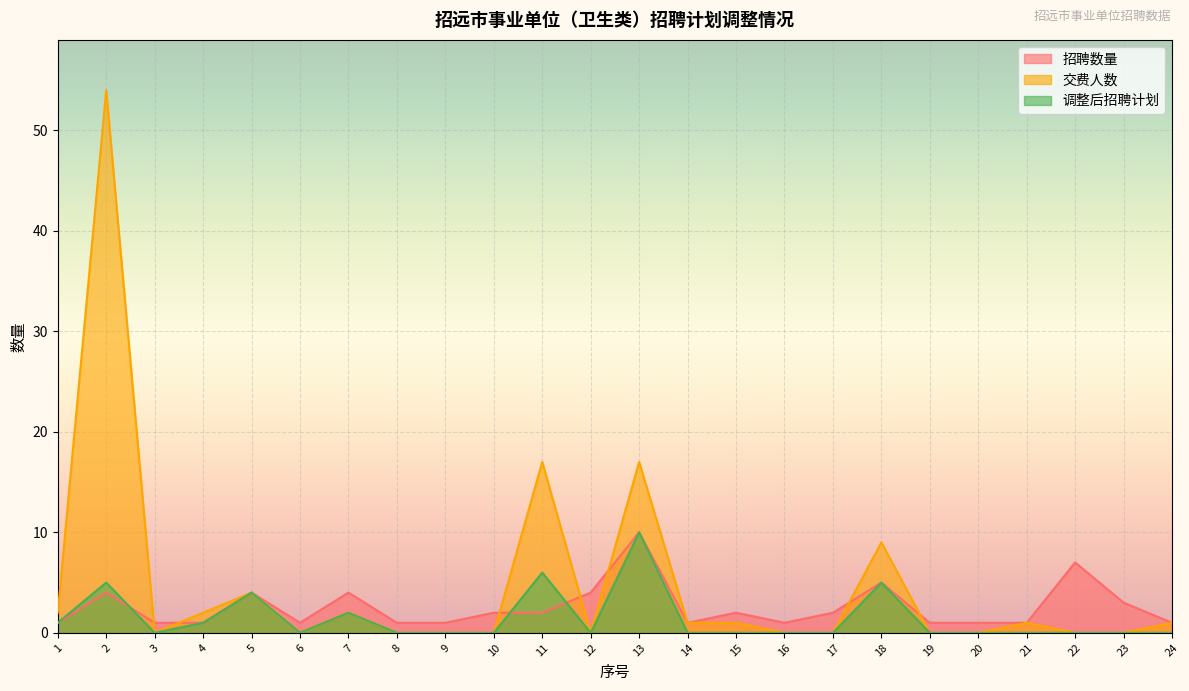

How many values in the 调整后招聘计划 series exceed 0?

8